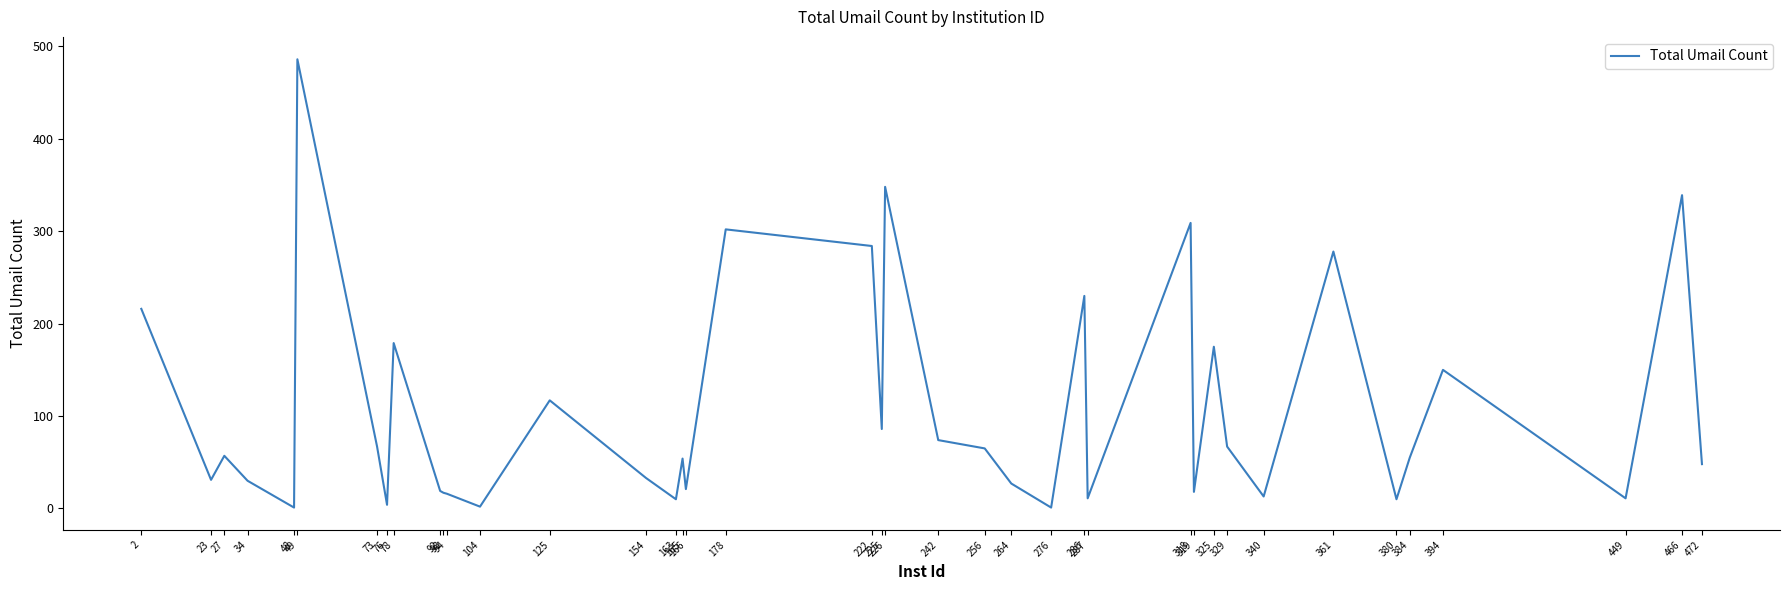

The value at 449 is 11. True or false?

True